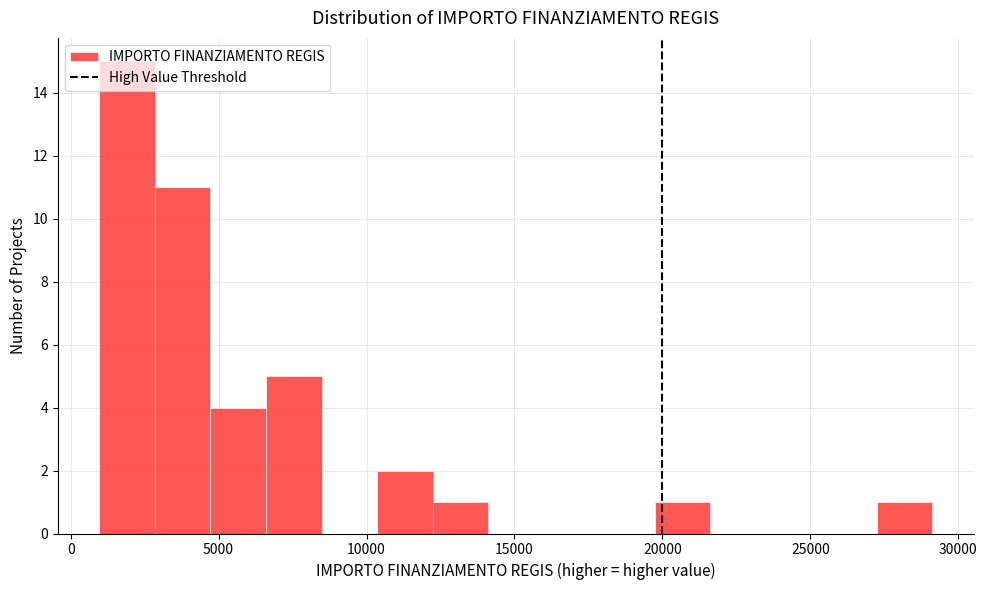

Around what value on the x-axis is the tallest bar? Give the approximate position of its centre, as read against the axis.

2000